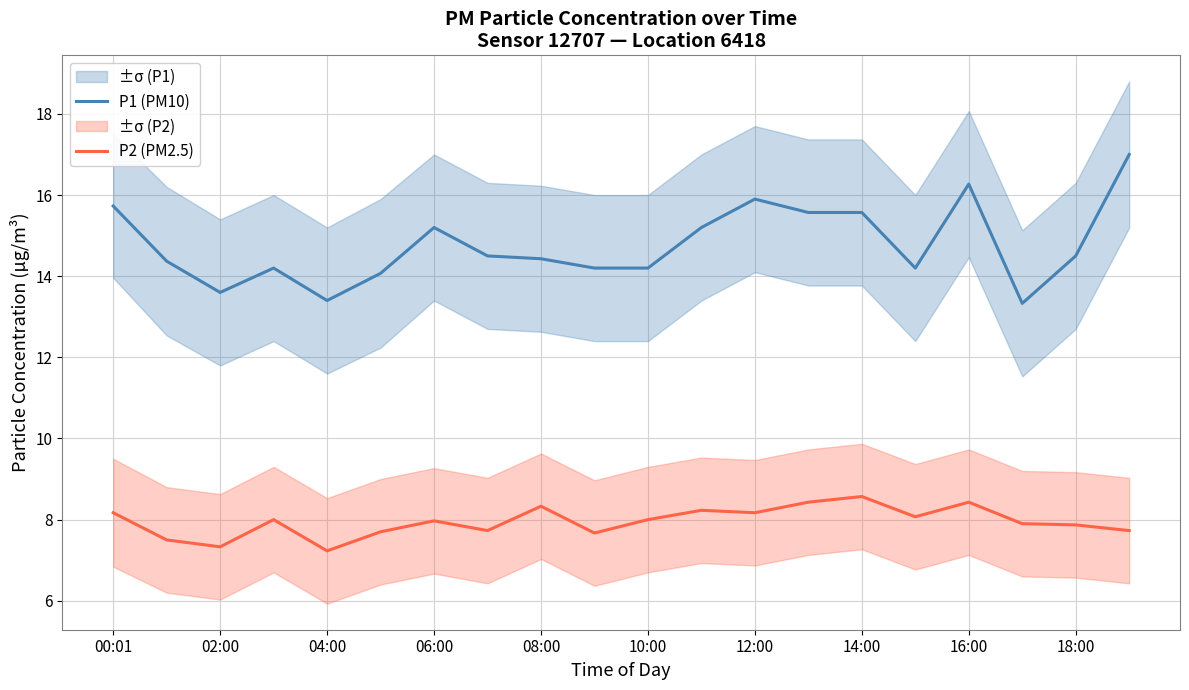

Which series has the largest total across all categories?

P1 (PM10)